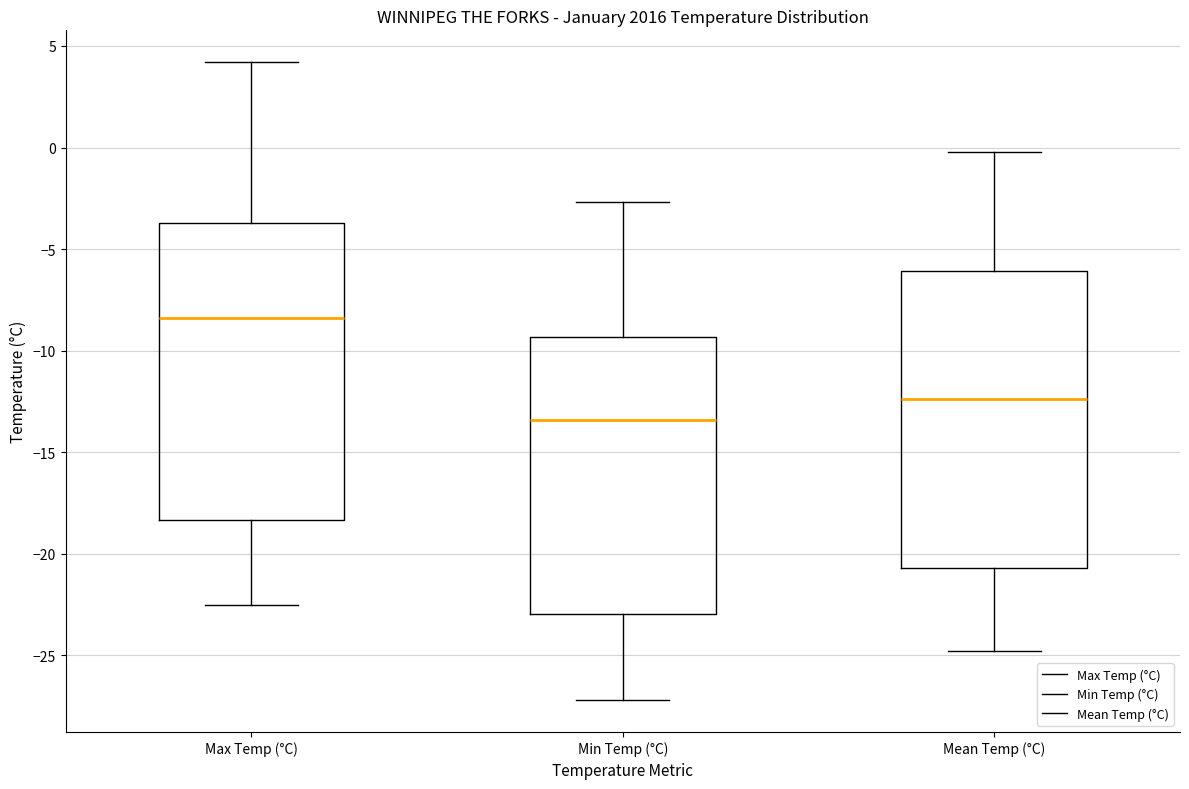

Which box has the highest median line?

Max Temp (°C)